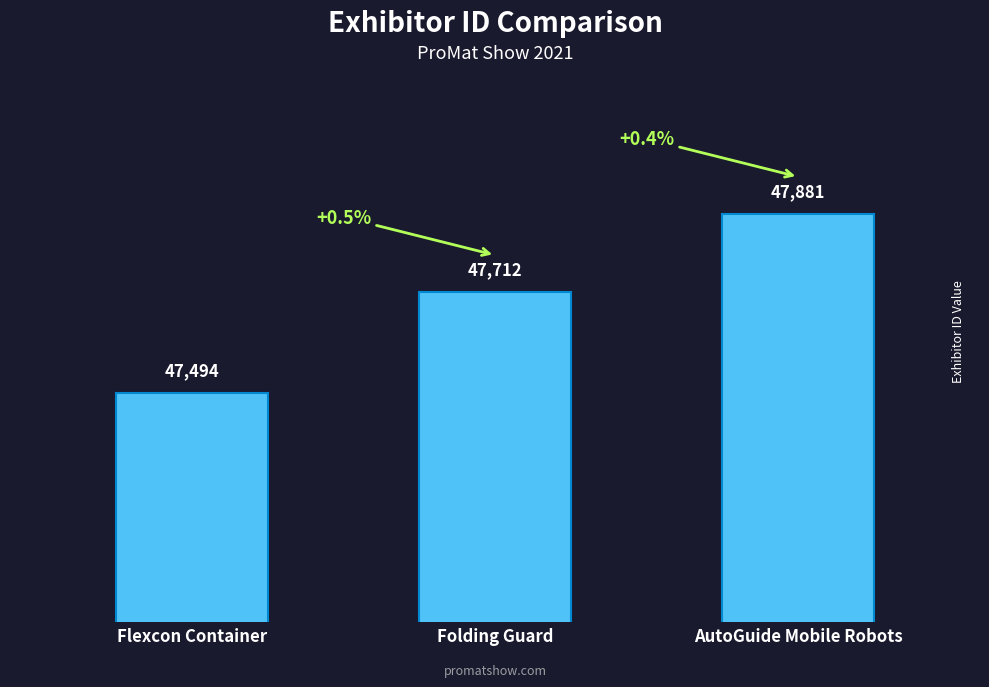

What is the value of the 3rd bar from the left?

47881